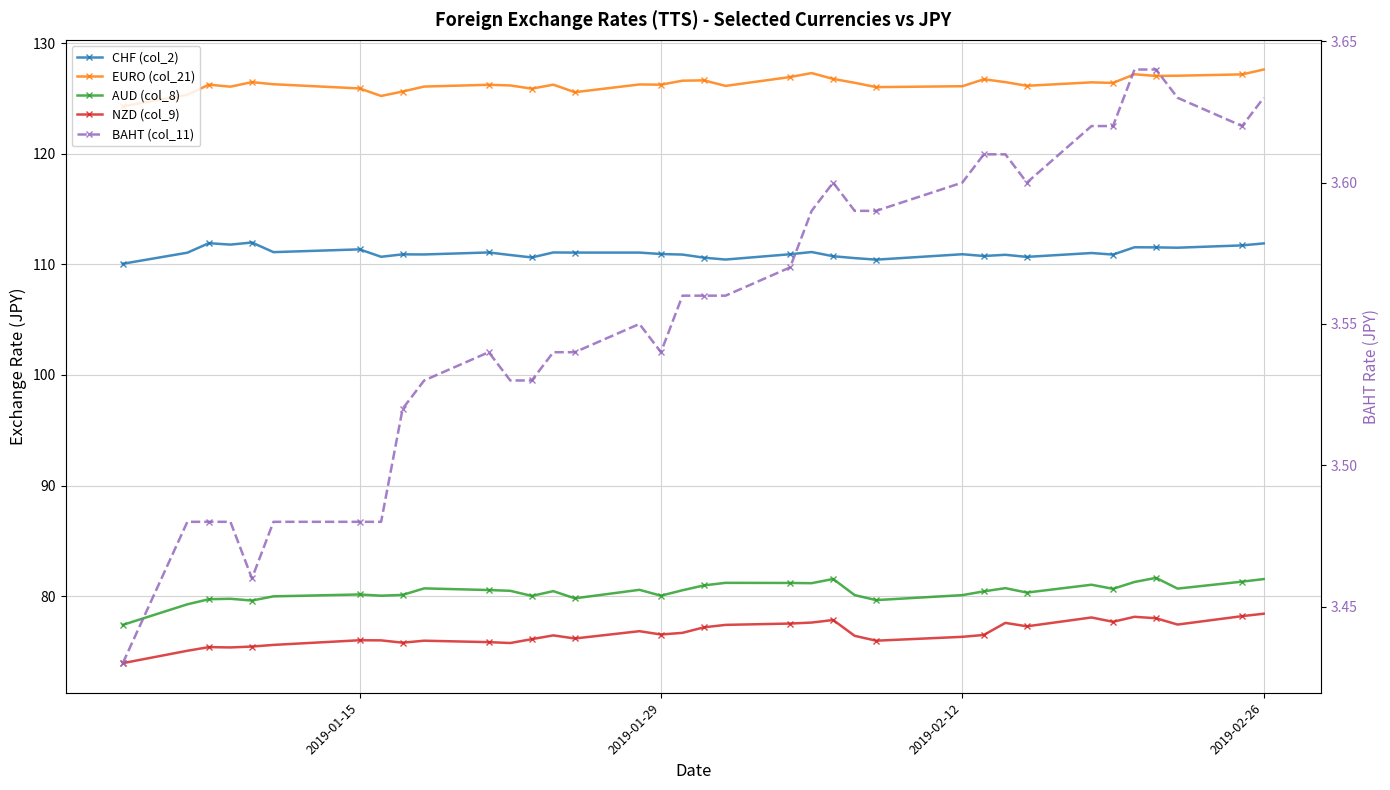

What is the smallest value displayed?

3.4